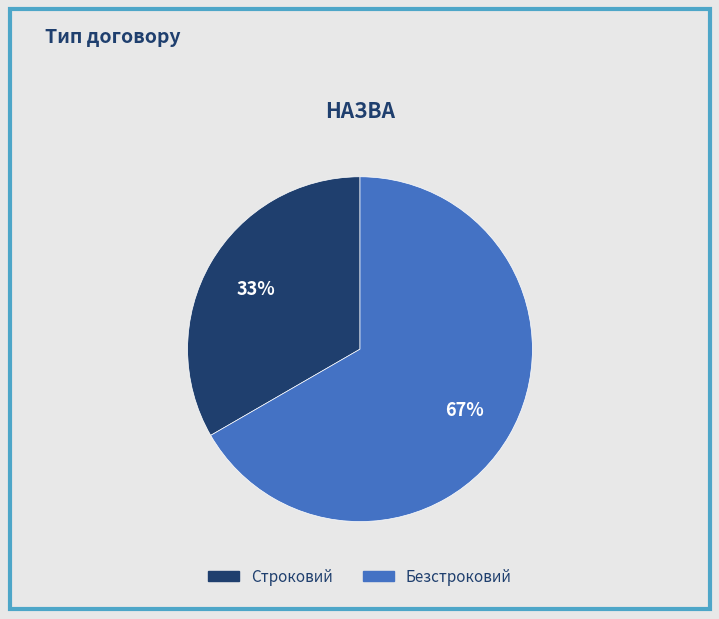

Between Строковий and Безстроковий, which is larger?

Безстроковий